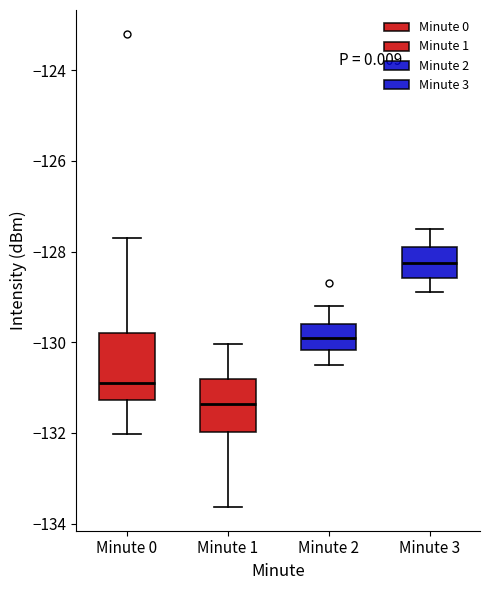

Which box is the tallest, from its lower edge to its upper edge?

Minute 0